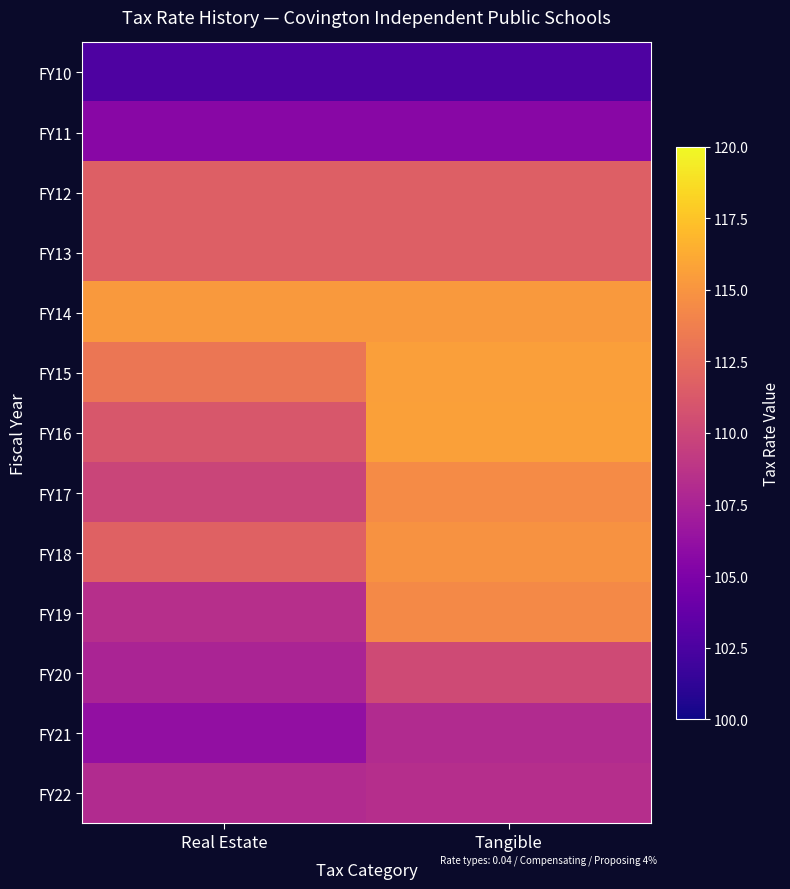

Reading left to right, list all the values displayed in this chart.

FY10: Real Estate=102.6	Tangible=102.6
FY11: Real Estate=105.6	Tangible=105.6
FY12: Real Estate=111.7	Tangible=111.7
FY13: Real Estate=111.7	Tangible=111.7
FY14: Real Estate=115.3	Tangible=115.3
FY15: Real Estate=113.2	Tangible=115.6
FY16: Real Estate=111.1	Tangible=115.7
FY17: Real Estate=109.9	Tangible=114.5
FY18: Real Estate=111.8	Tangible=114.9
FY19: Real Estate=108.4	Tangible=114.3
FY20: Real Estate=107.6	Tangible=110.3
FY21: Real Estate=106.1	Tangible=108.1
FY22: Real Estate=108.1	Tangible=108.3